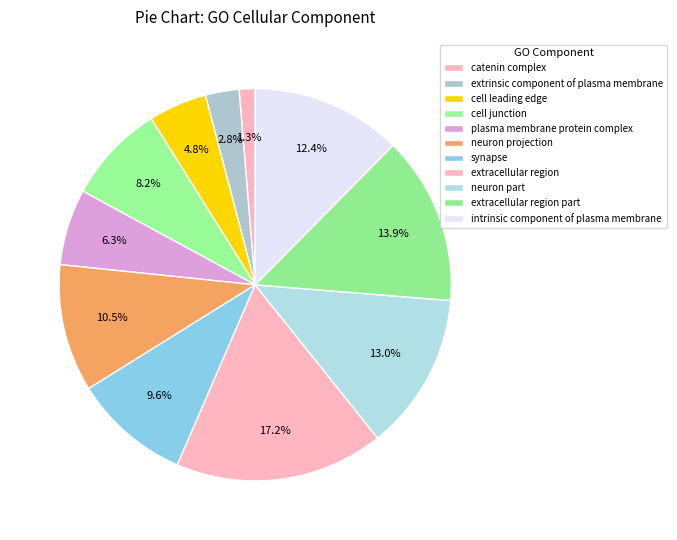

To the nearest percent, what percentage of the pie is catenin complex?

1%